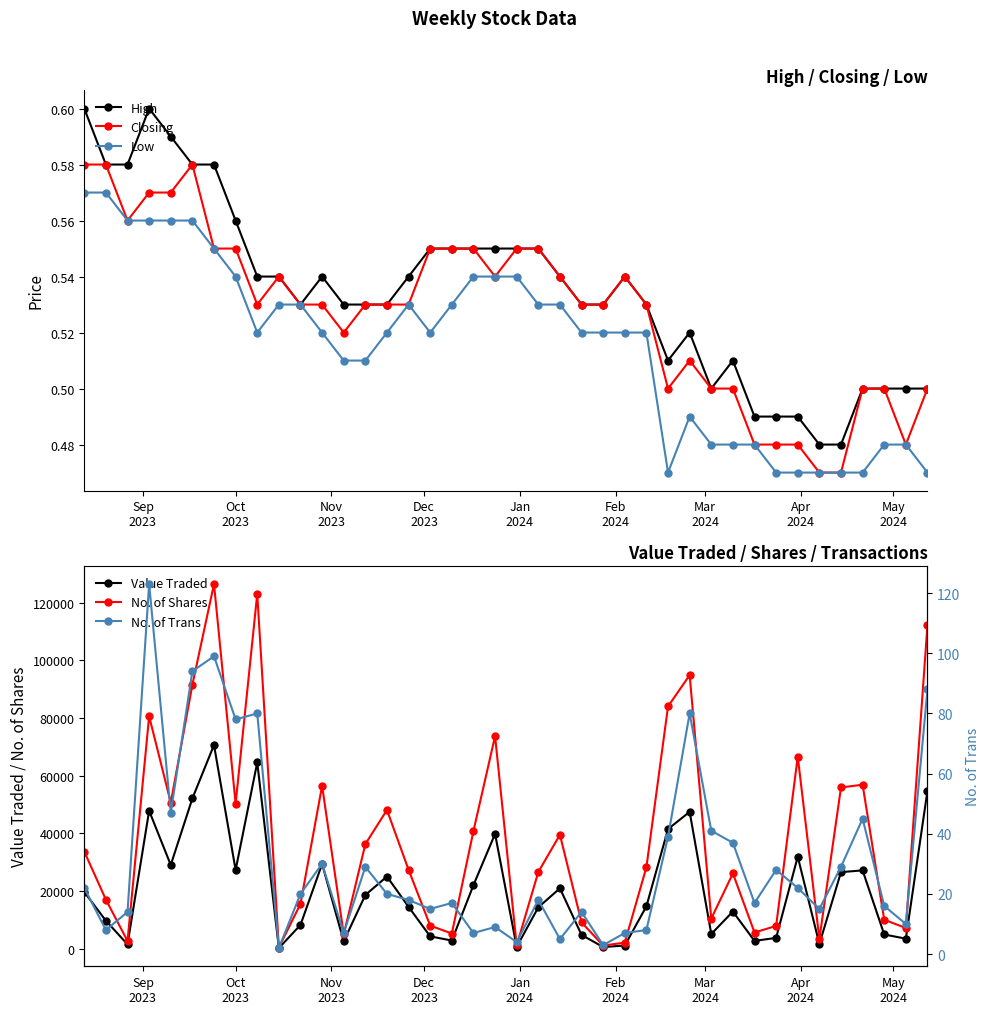

Count the Closing values in the range 0 to 1.

40